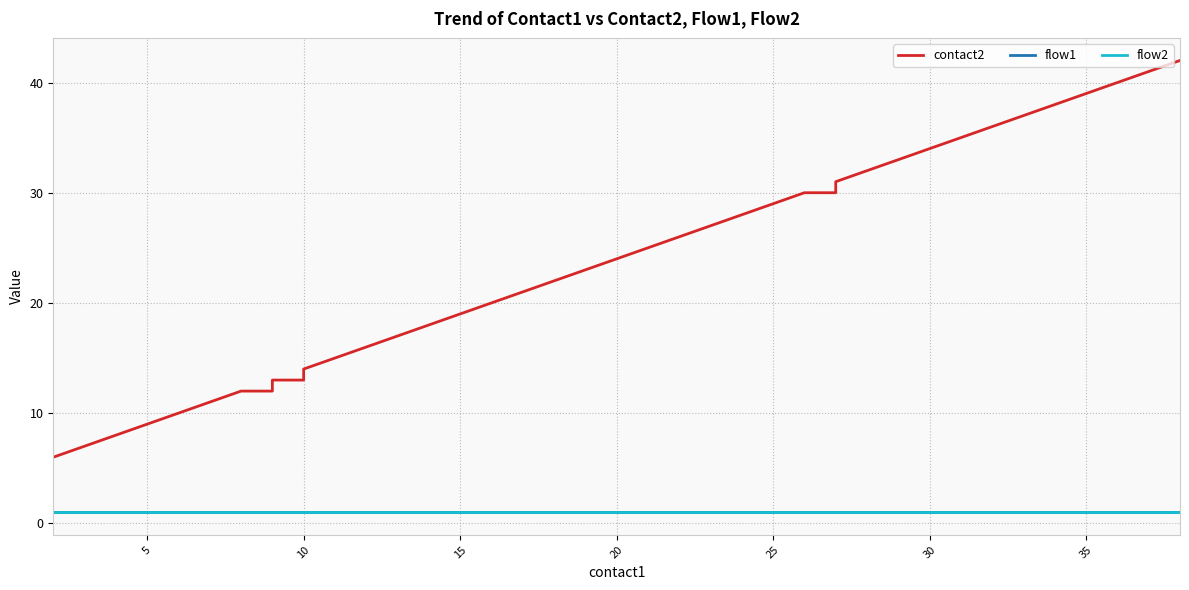

The value of flow1 at 35 is 1. True or false?

True